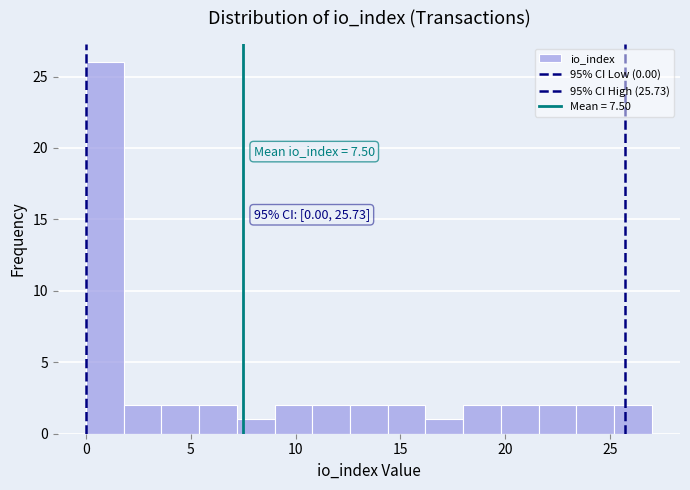

Read against the x-axis, roughly where is the centre of the tallest bar?

1.0